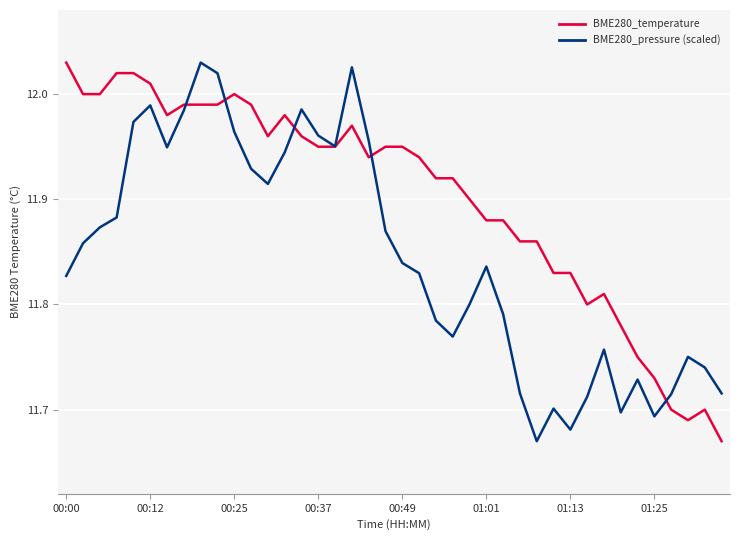

Which series has the largest total across all categories?

BME280_temperature